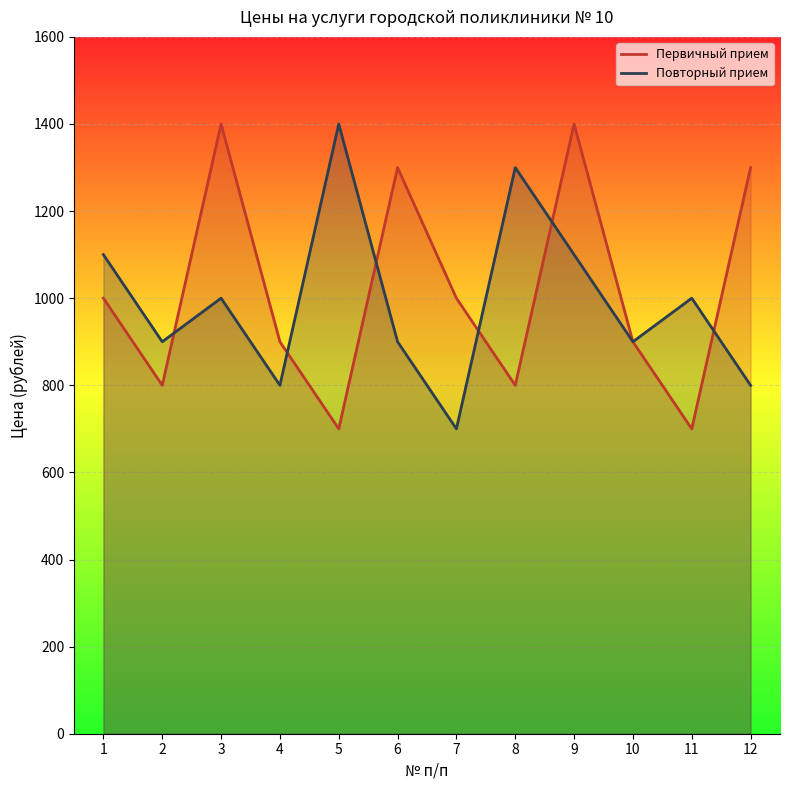

True or false: Первичный прием has a value of 466 at 11.

False